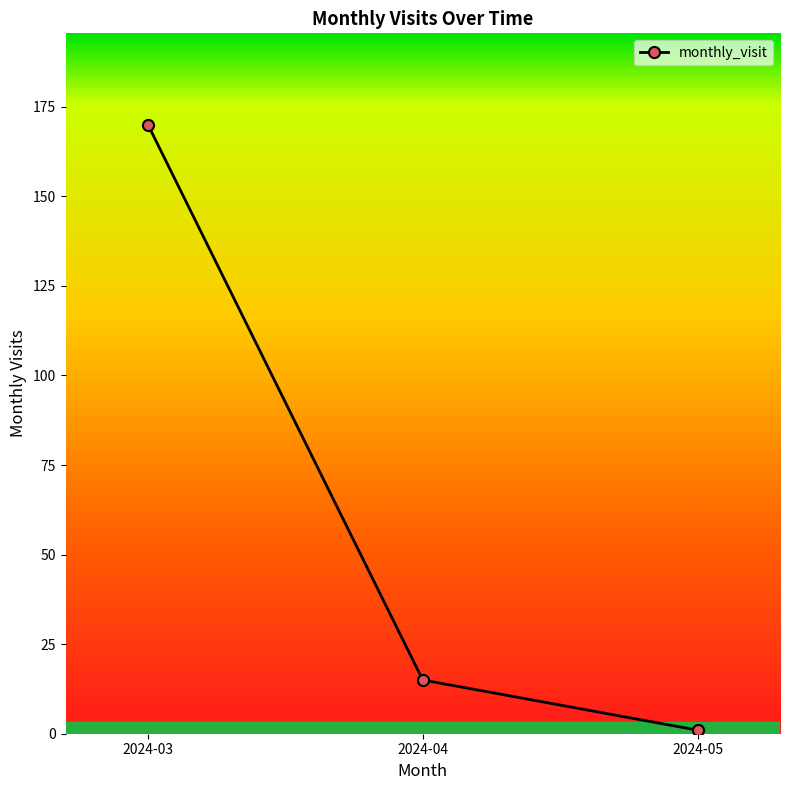

What is the value of the 3rd point from the left?

1